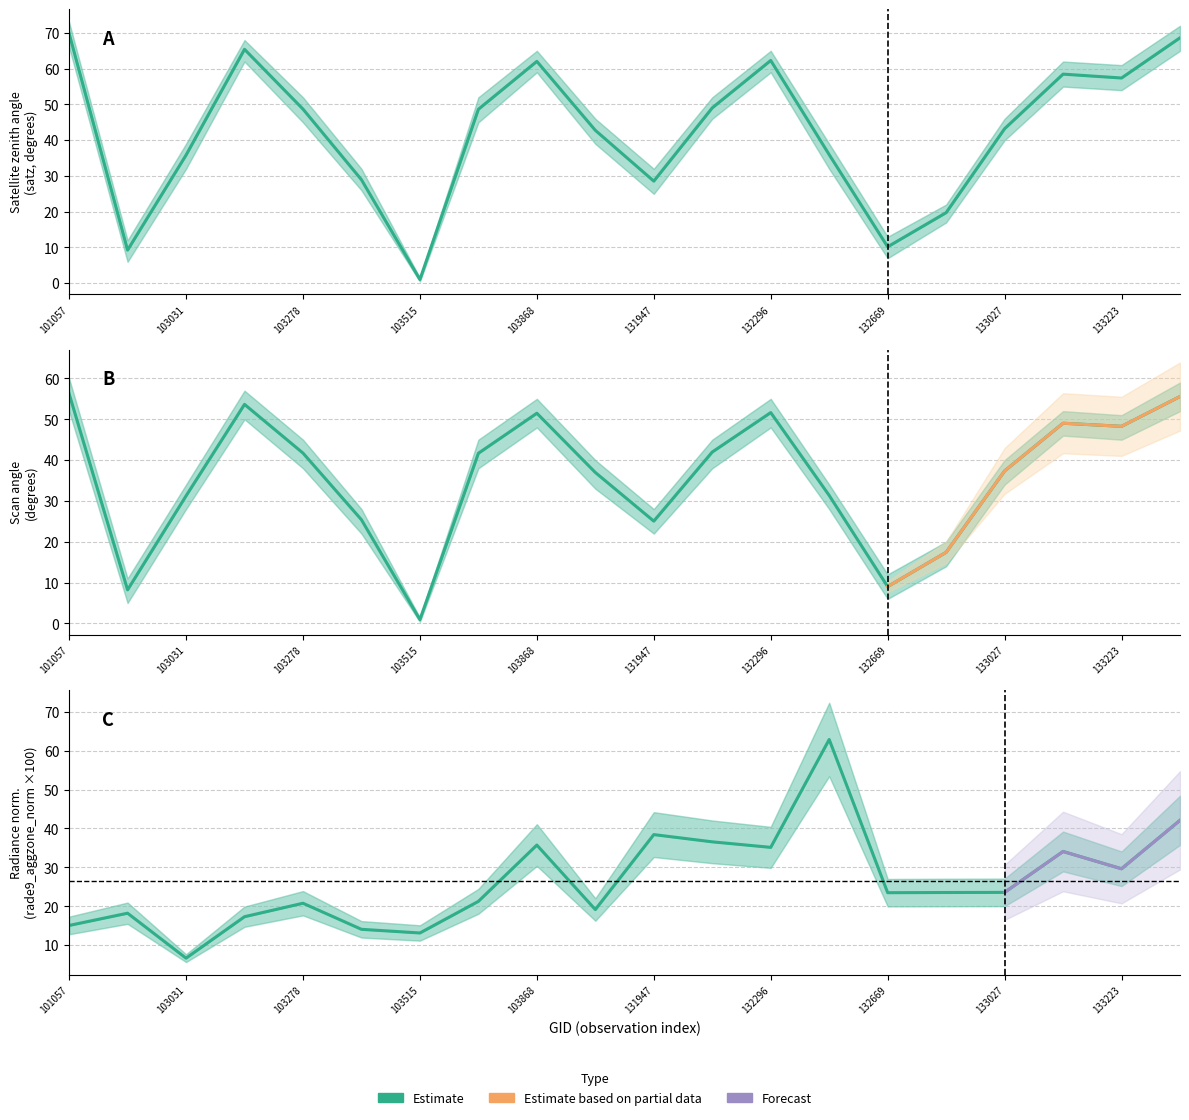

What is the approximate value of satz at 132847?

19.7